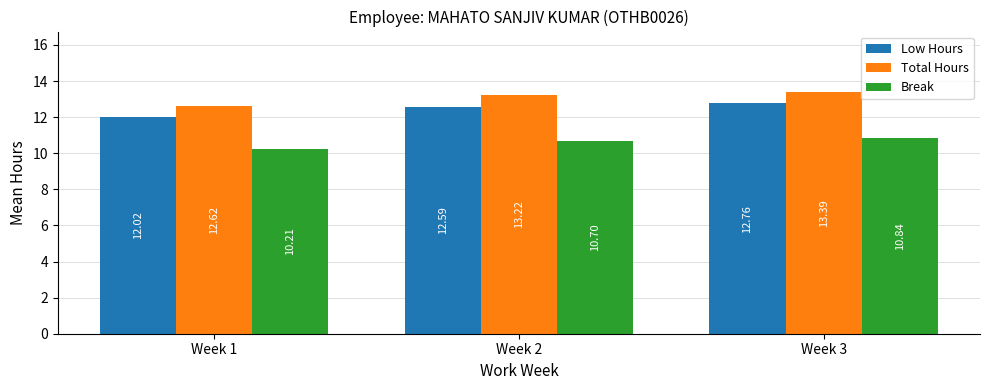

Reading left to right, what are all the values shown in this chart?

Low Hours: Week 1=12.0	Week 2=12.6	Week 3=12.8
Total Hours: Week 1=12.6	Week 2=13.2	Week 3=13.4
Break: Week 1=10.2	Week 2=10.7	Week 3=10.8